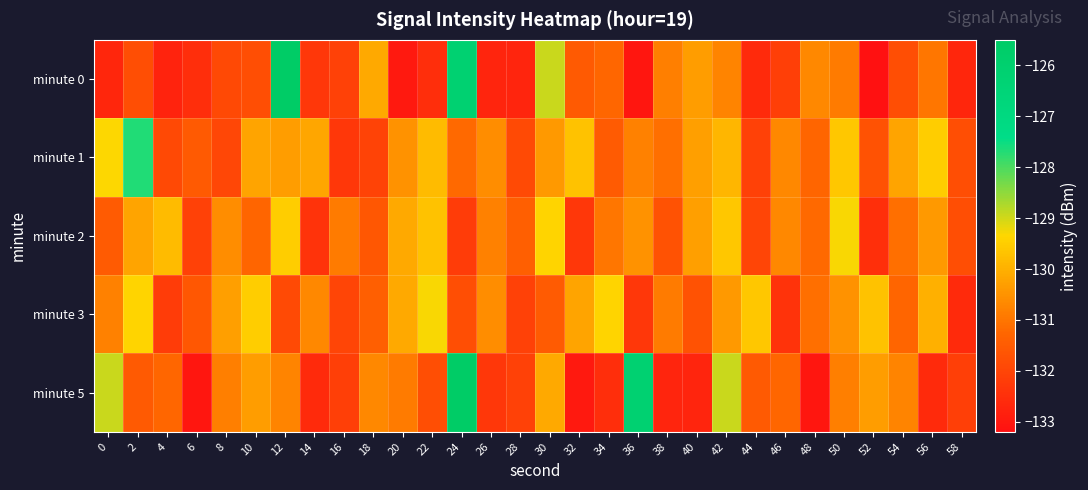

What is the total value across all series at 52?

-657.4